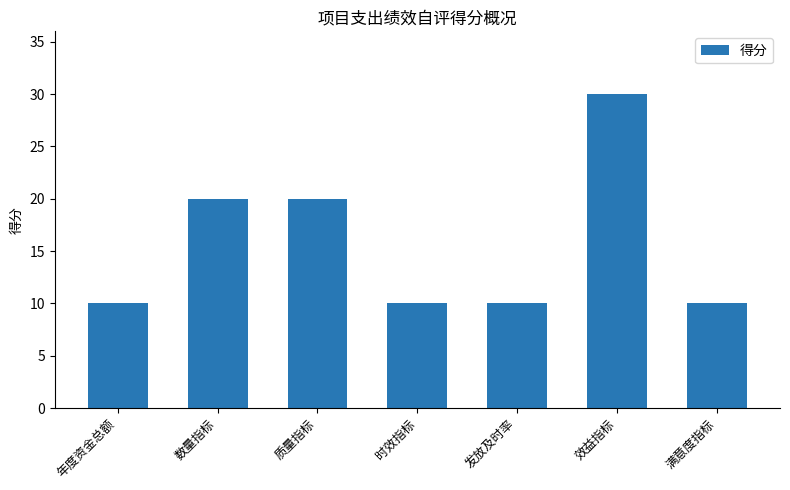

Reading left to right, extract all data points from this chart.

年度资金总额=10	数量指标=20	质量指标=20	时效指标=10	发放及时率=10	效益指标=30	满意度指标=10